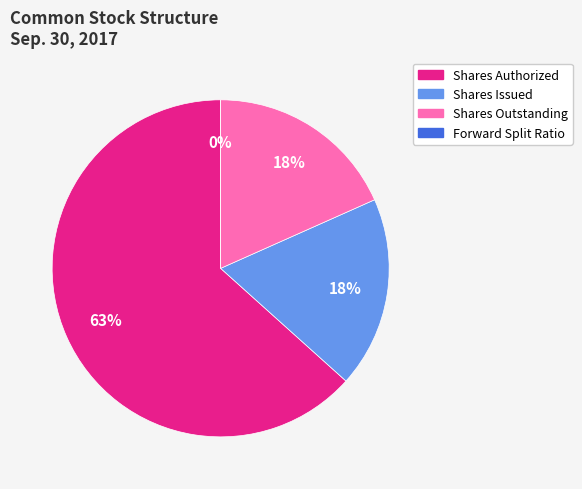

How many segments does this pie chart have?

4